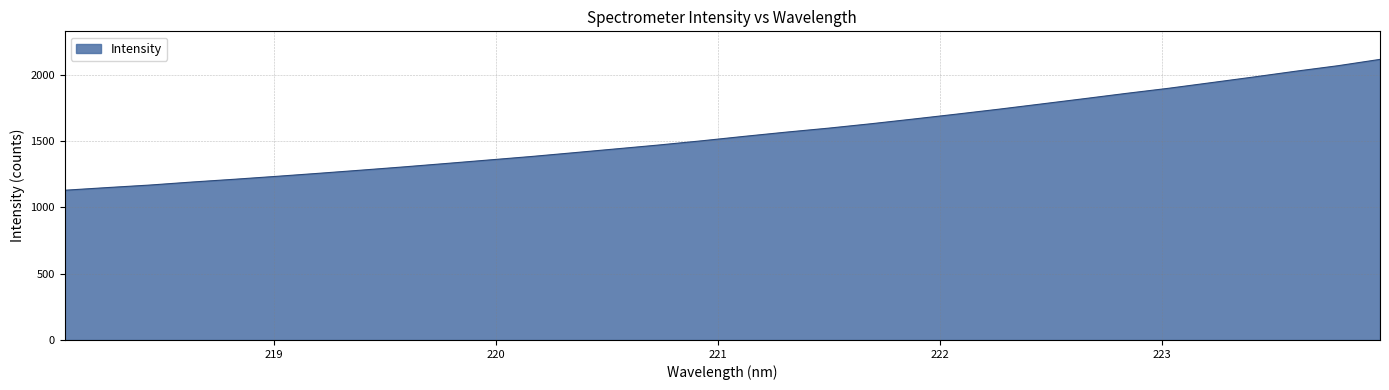

What is the difference between the maximum and minimum values?

987.3